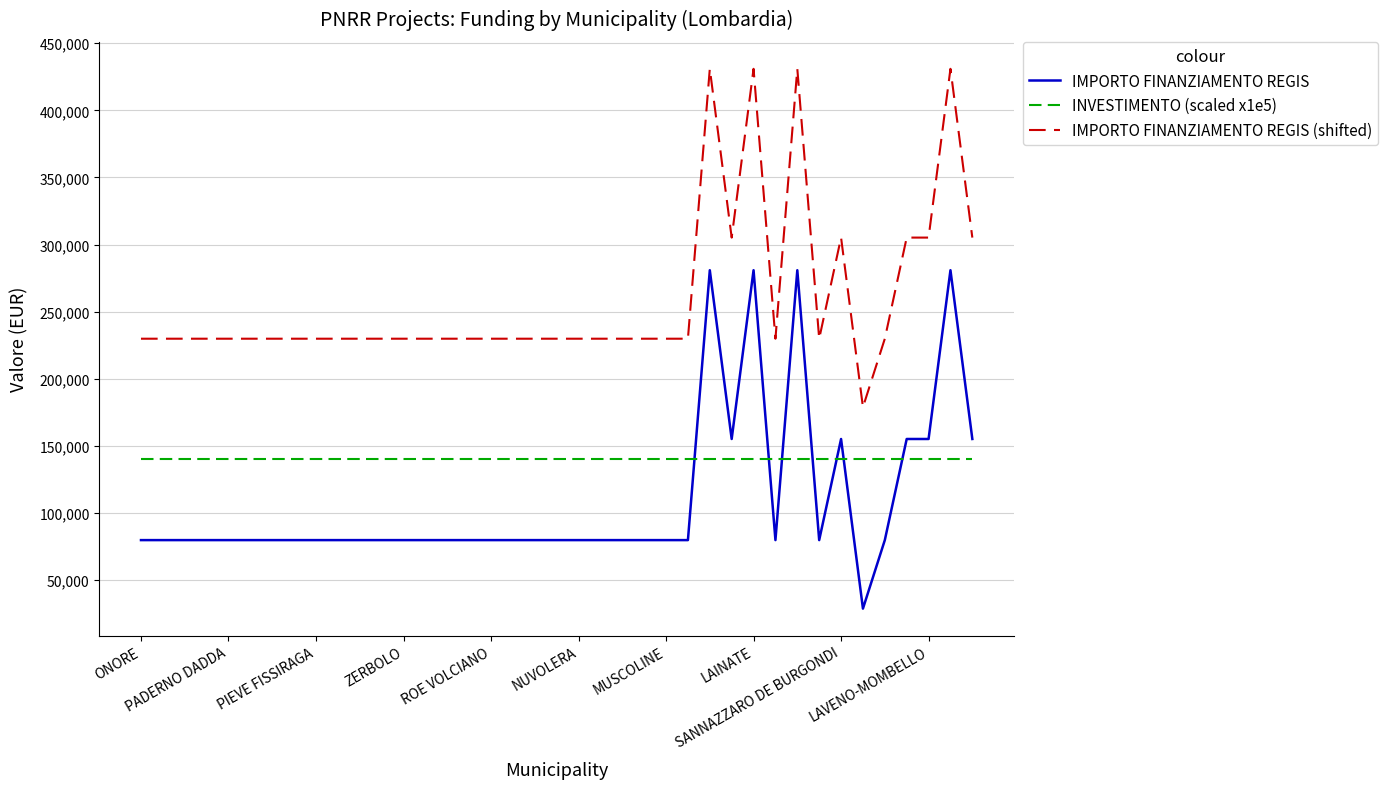

Which series has the largest total across all categories?

IMPORTO FINANZIAMENTO REGIS (shifted)